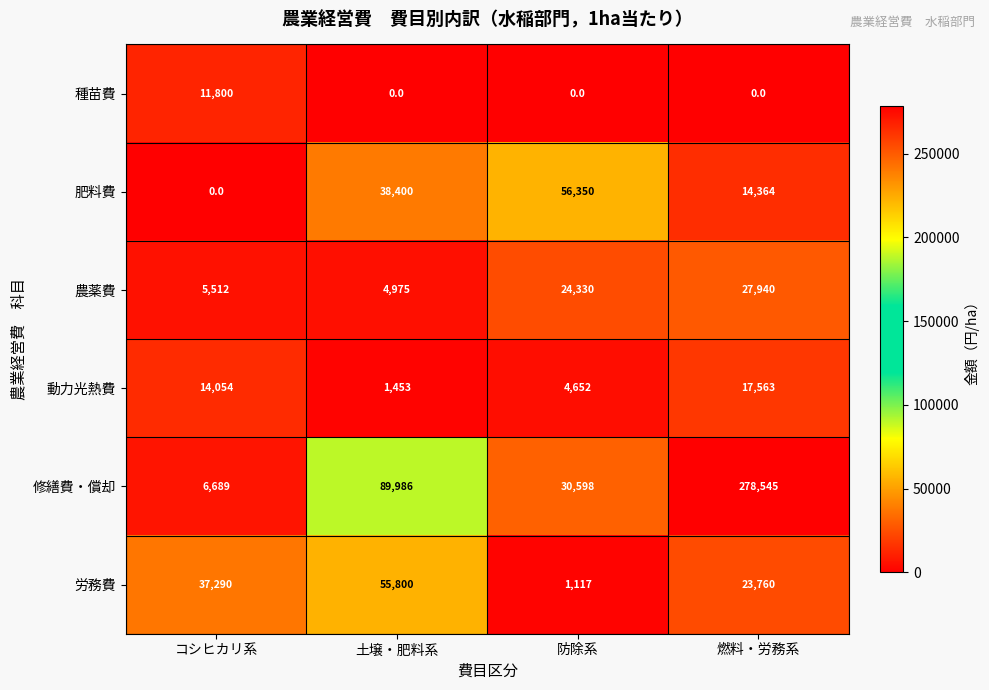

At 土壌・肥料系, list the series in order from largest to smallest.

修繕費・償却, 労務費, 肥料費, 農薬費, 動力光熱費, 種苗費